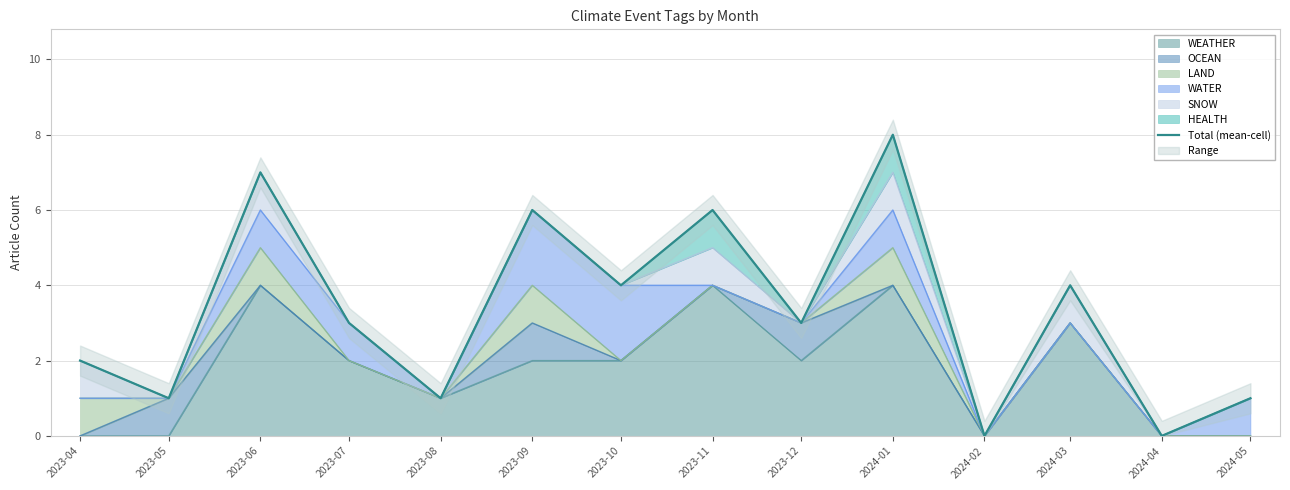

Rank the categories by value from lowest to highest.

2024-02, 2024-04, 2023-05, 2023-08, 2024-05, 2023-04, 2023-07, 2023-12, 2023-10, 2024-03, 2023-09, 2023-11, 2023-06, 2024-01